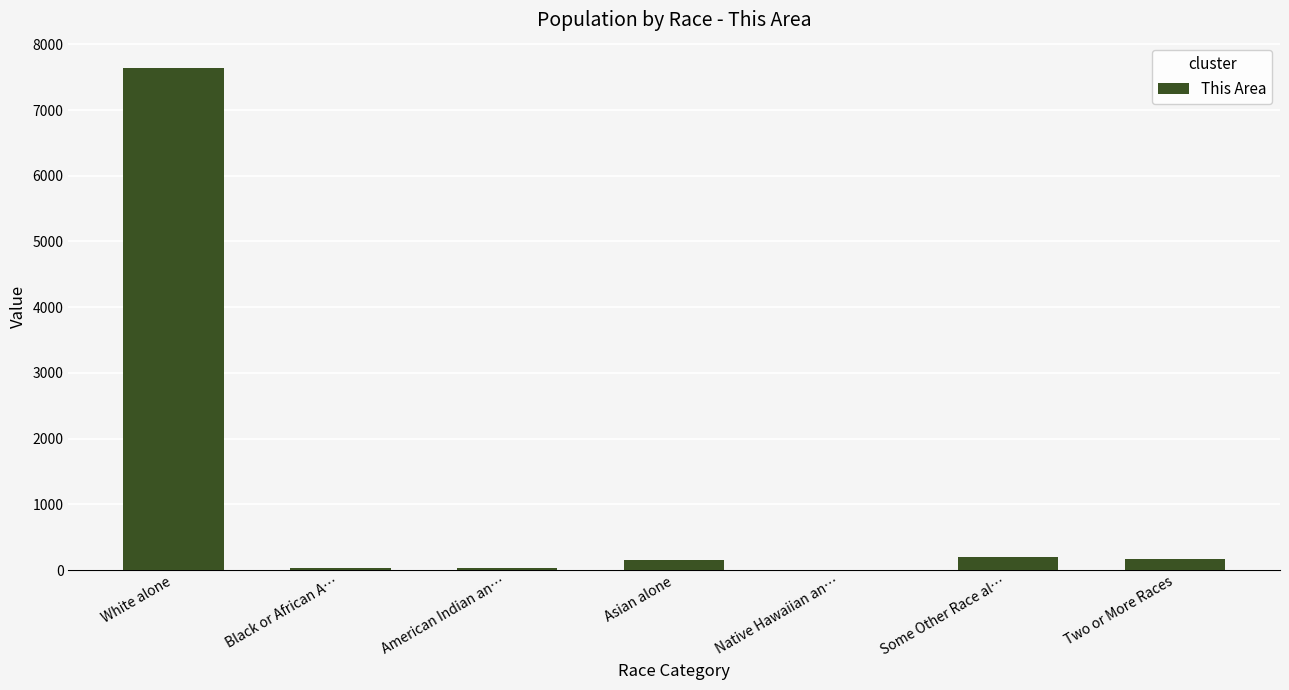

Which has a higher value, Native Hawaiian an… or Some Other Race al…?

Some Other Race al…